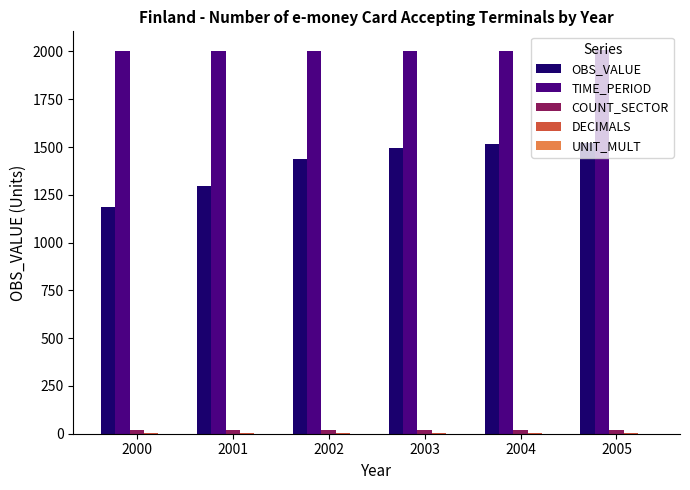

True or false: TIME_PERIOD has a value of 2001.0 at 2001.

True